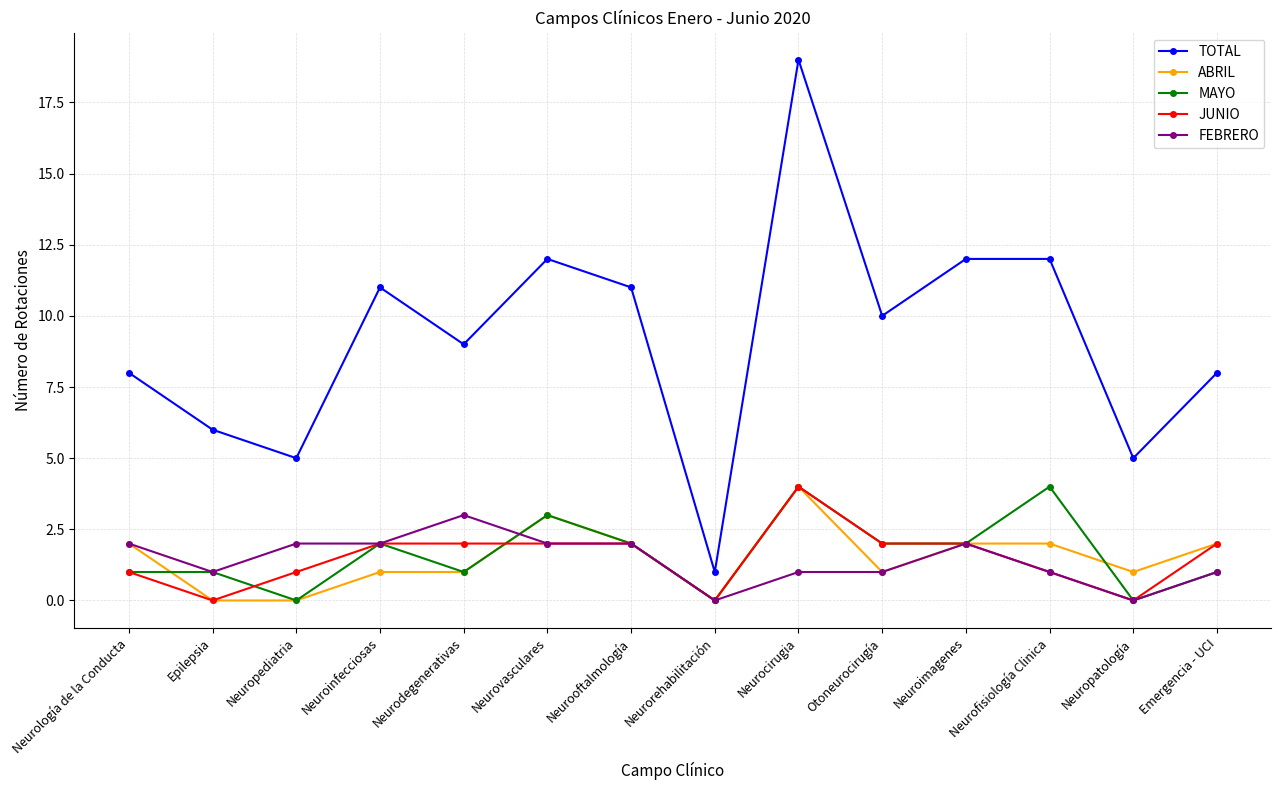

What is the spread (max minus min) of values at Neuroimagenes?

10